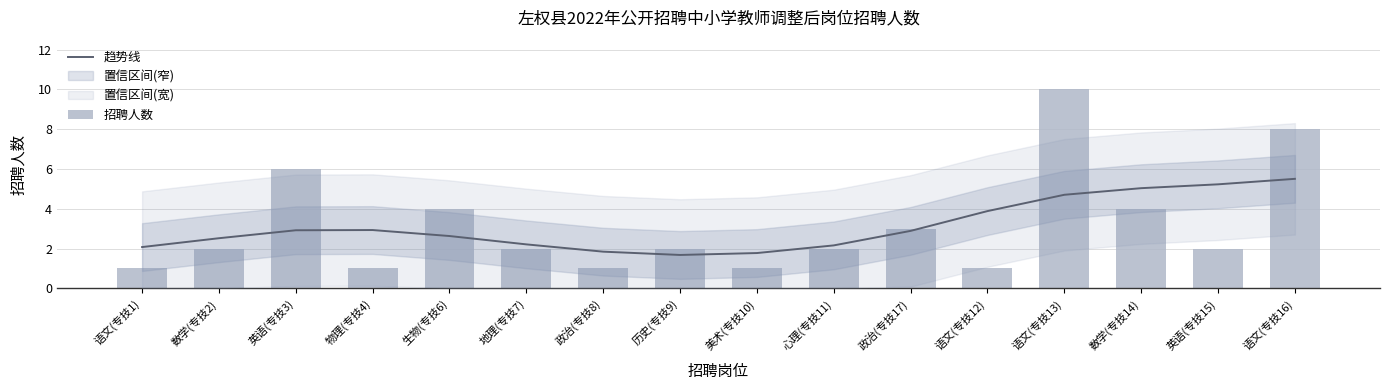

The 趋势线 series shows 2.1 at 语文(专技1). True or false?

True